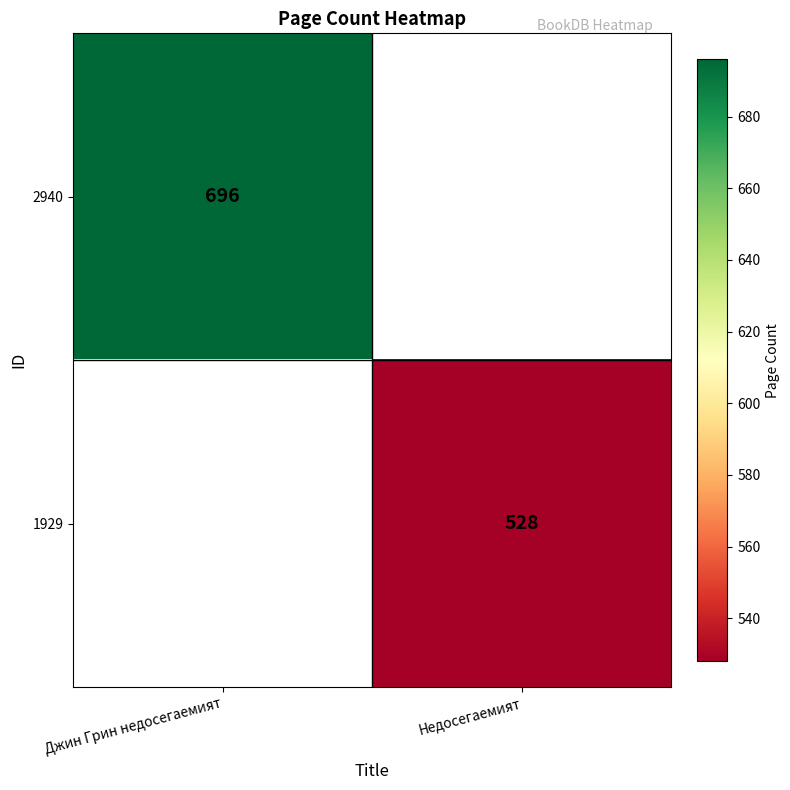

The 2940 series shows 696 at Джин Грин недосегаемият. True or false?

True